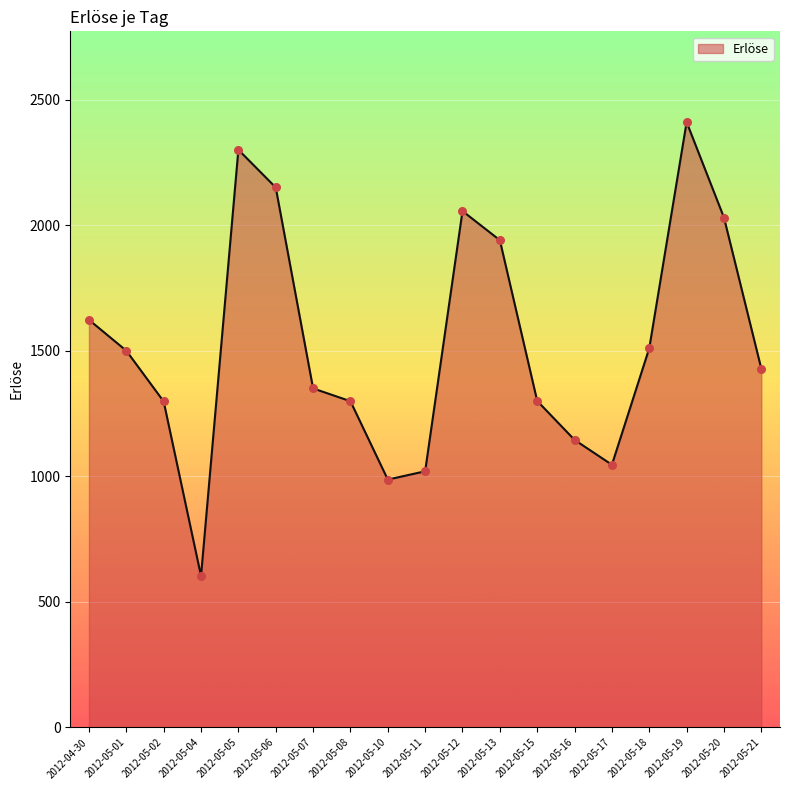

Which has a higher value, 2012-05-06 or 2012-05-13?

2012-05-06